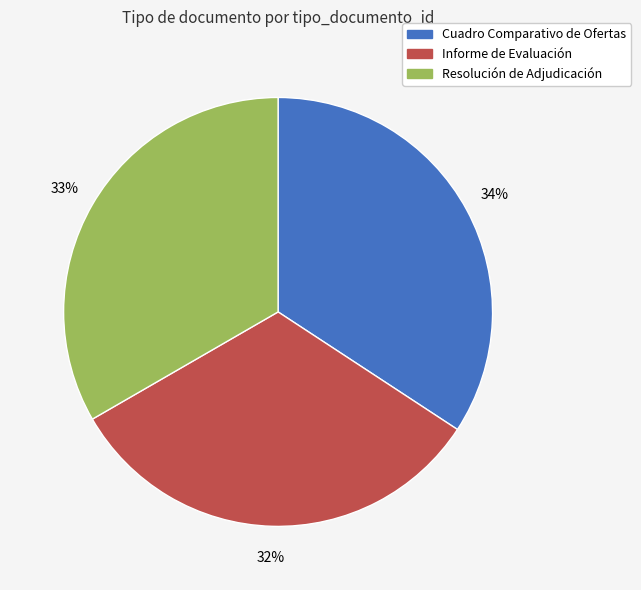

Do Cuadro Comparativo de Ofertas and Resolución de Adjudicación together represent more than half of the pie?

Yes